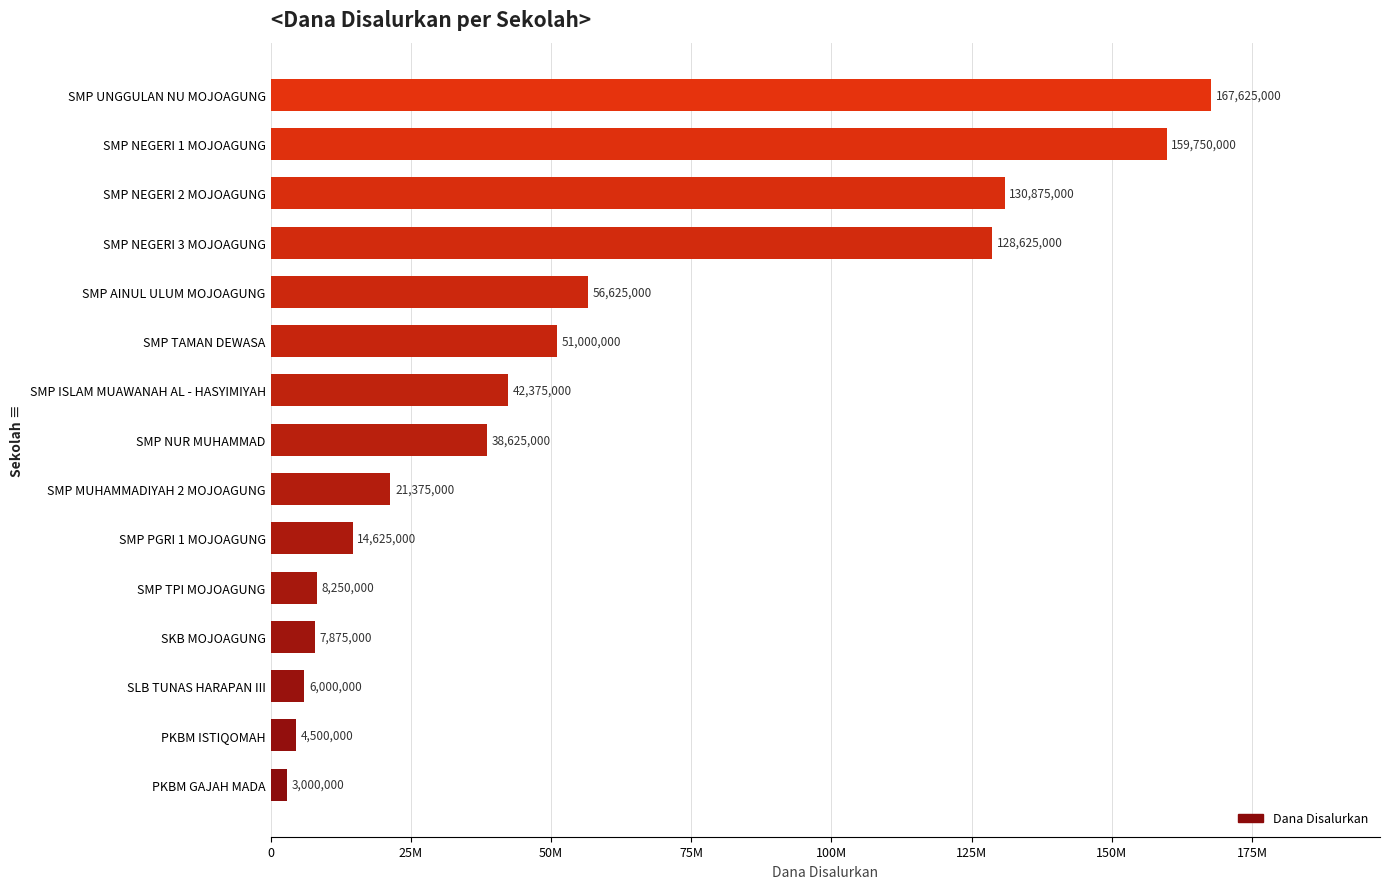

Rank the categories by value from highest to lowest.

SMP UNGGULAN NU MOJOAGUNG, SMP NEGERI 1 MOJOAGUNG, SMP NEGERI 2 MOJOAGUNG, SMP NEGERI 3 MOJOAGUNG, SMP AINUL ULUM MOJOAGUNG, SMP TAMAN DEWASA, SMP ISLAM MUAWANAH AL - HASYIMIYAH, SMP NUR MUHAMMAD, SMP MUHAMMADIYAH 2 MOJOAGUNG, SMP PGRI 1 MOJOAGUNG, SMP TPI MOJOAGUNG, SKB MOJOAGUNG, SLB TUNAS HARAPAN III, PKBM ISTIQOMAH, PKBM GAJAH MADA